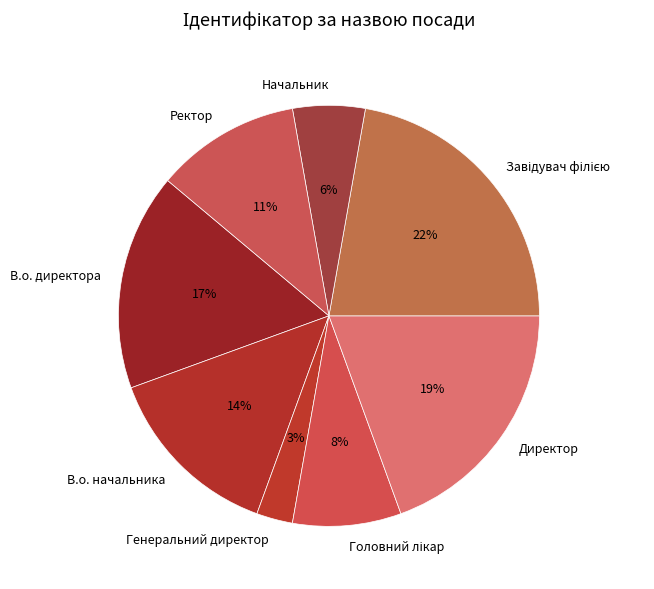

True or false: Ректор accounts for 17% of the total.

False